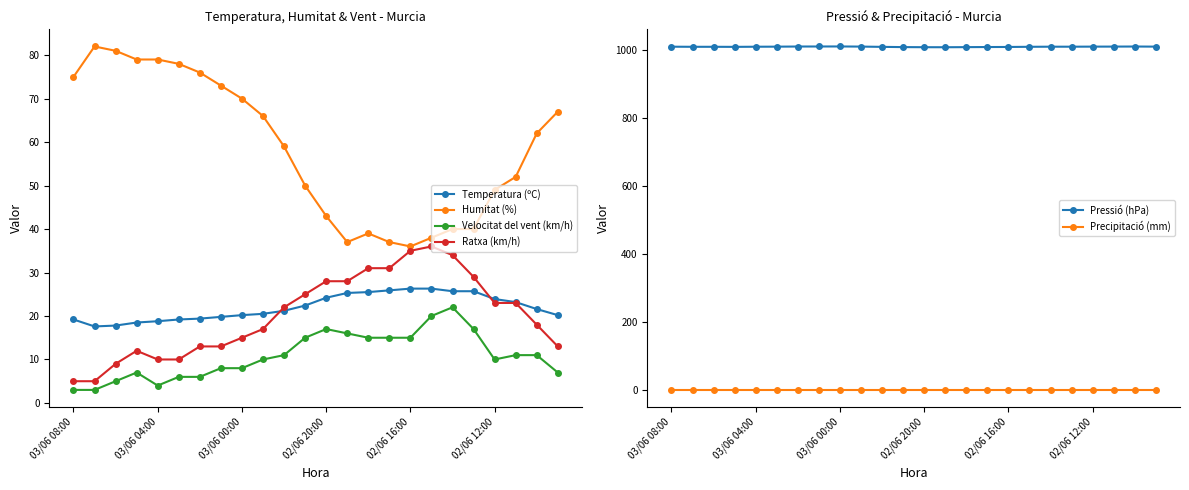

What is the maximum value for Temperatura (ºC)?

26.3